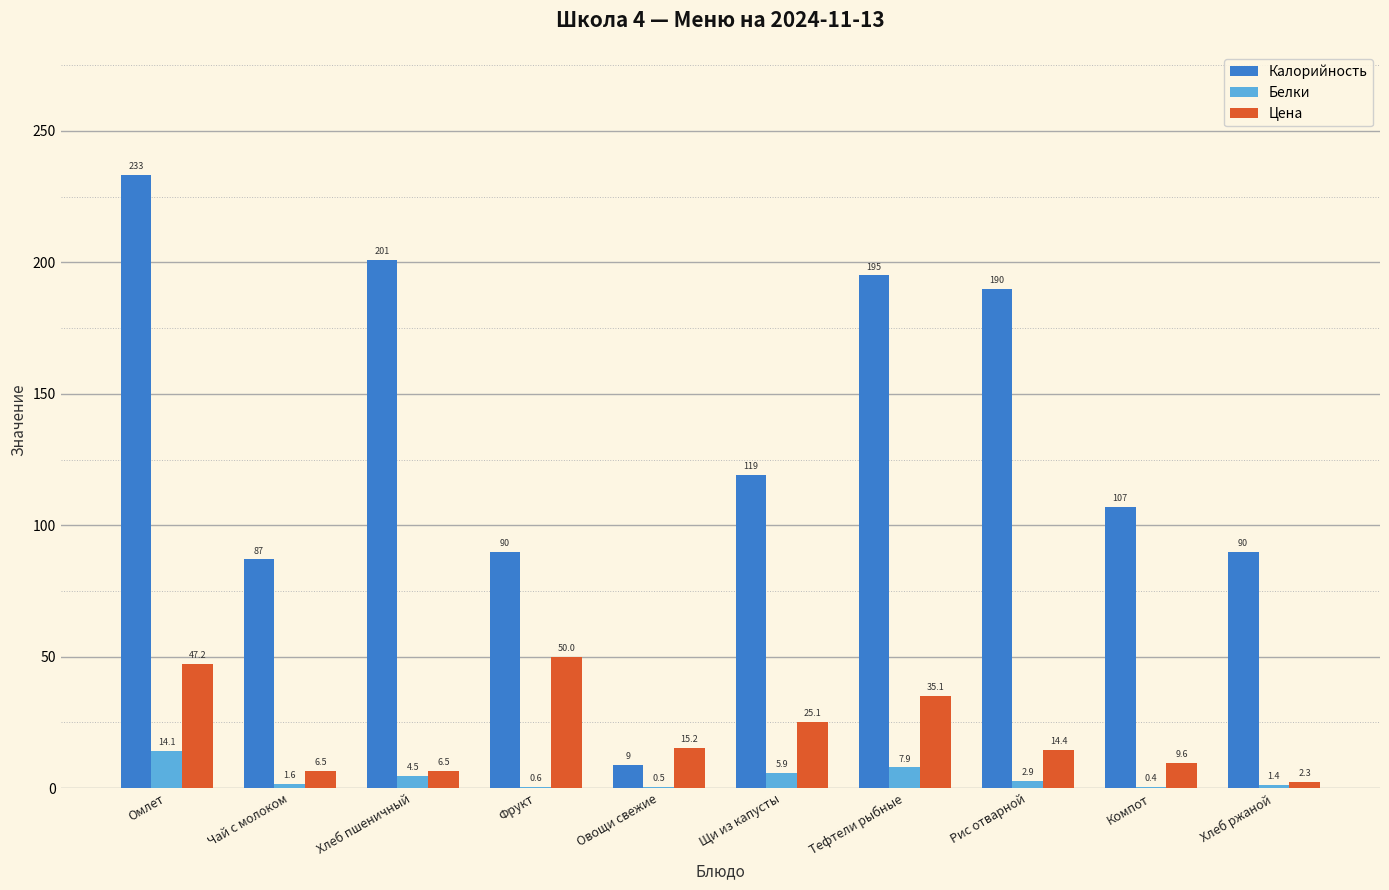

True or false: Цена has a value of 6.5 at Хлеб пшеничный.

True